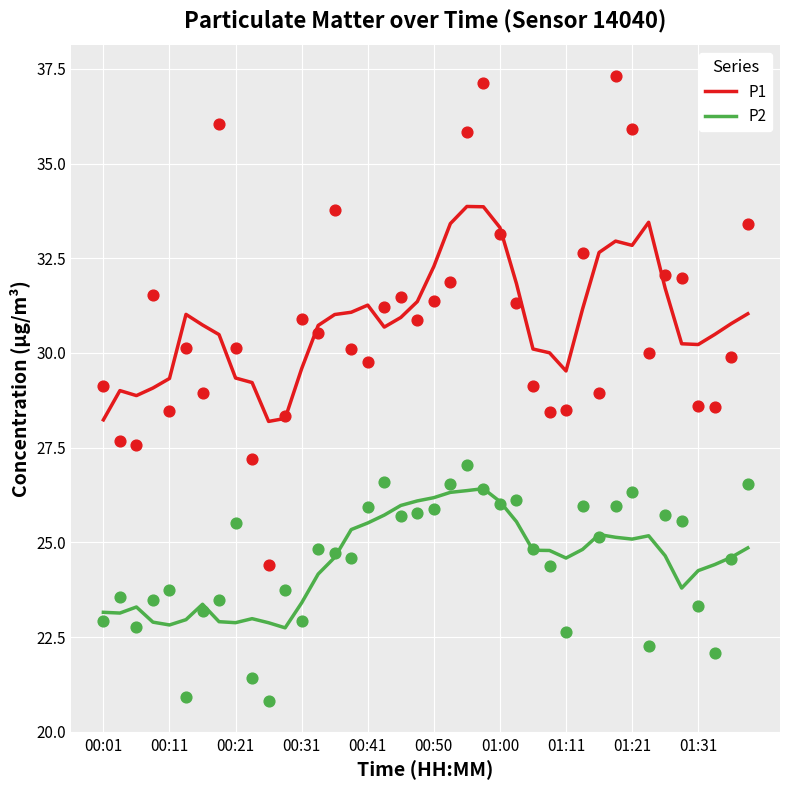

Is the value of P1 at 30 greater than the value of P2 at 39?

Yes